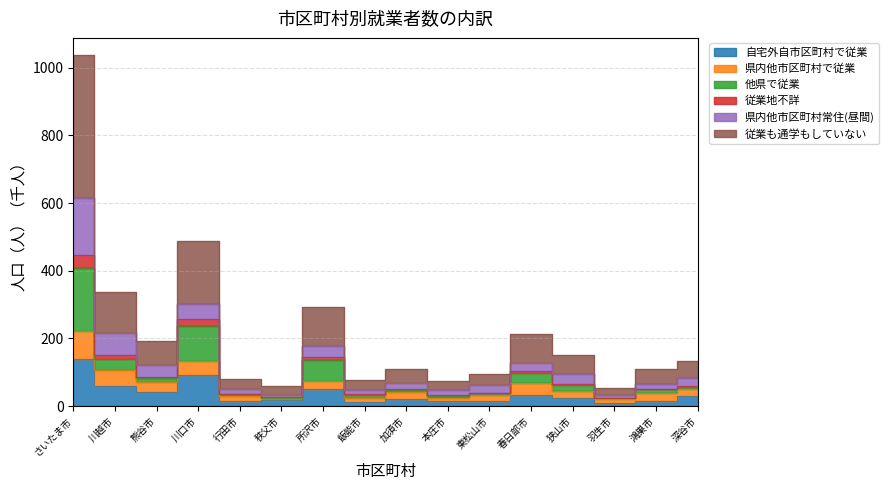

In 自宅外自市区町村で従業, how many points are lower than both neighbors (excluding endpoints)?

5